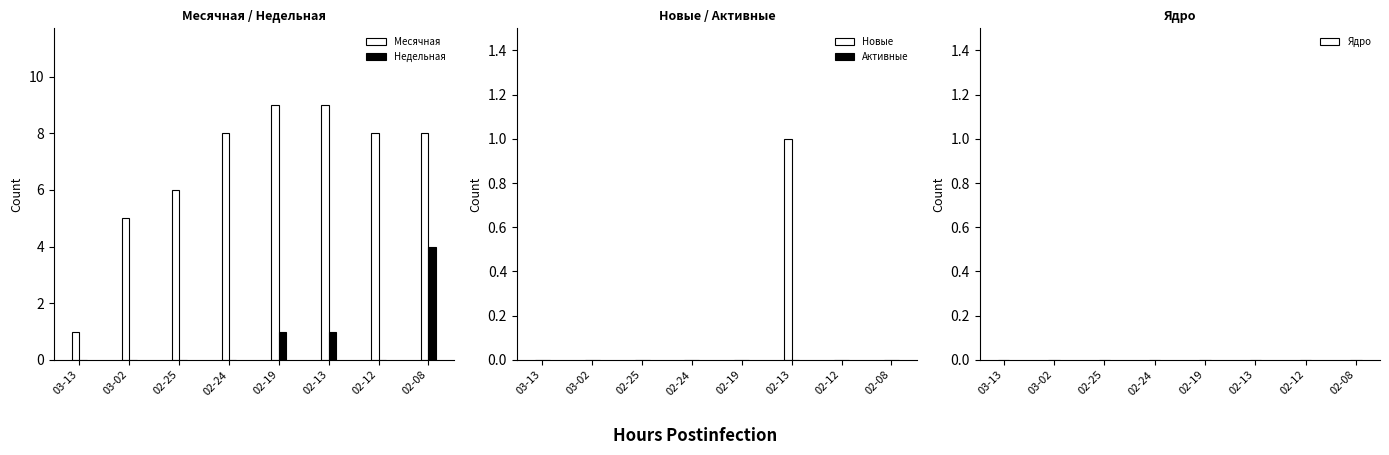

At 02-24, list the series in order from smallest to largest.

Недельная, Новые, Активные, Ядро, Месячная